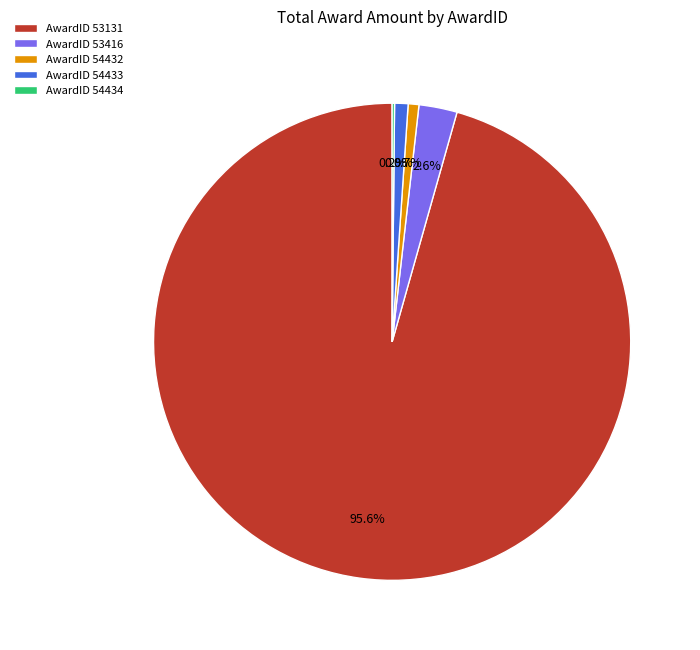

Approximately how many times larger is the value at AwardID 53416 compared to AwardID 54433?

2.8